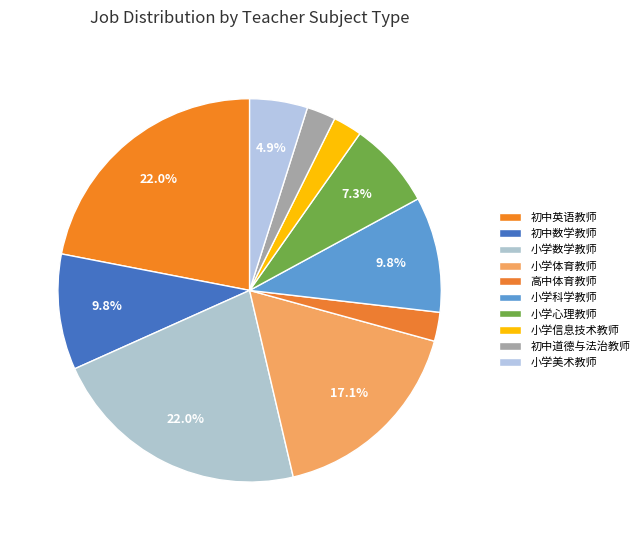

To the nearest percent, what is the difference between the 小学信息技术教师 and 初中英语教师 slice percentages?

20%